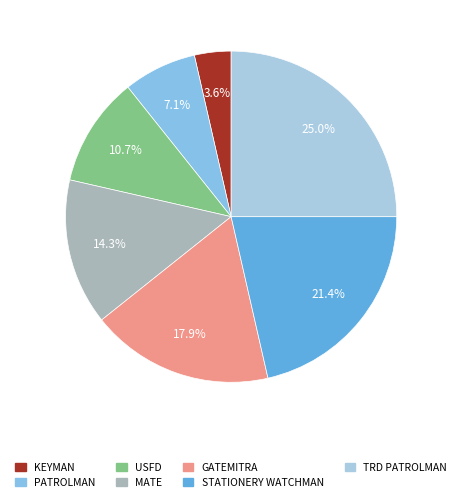

To the nearest percent, what is the combined percentage of KEYMAN and MATE?

18%